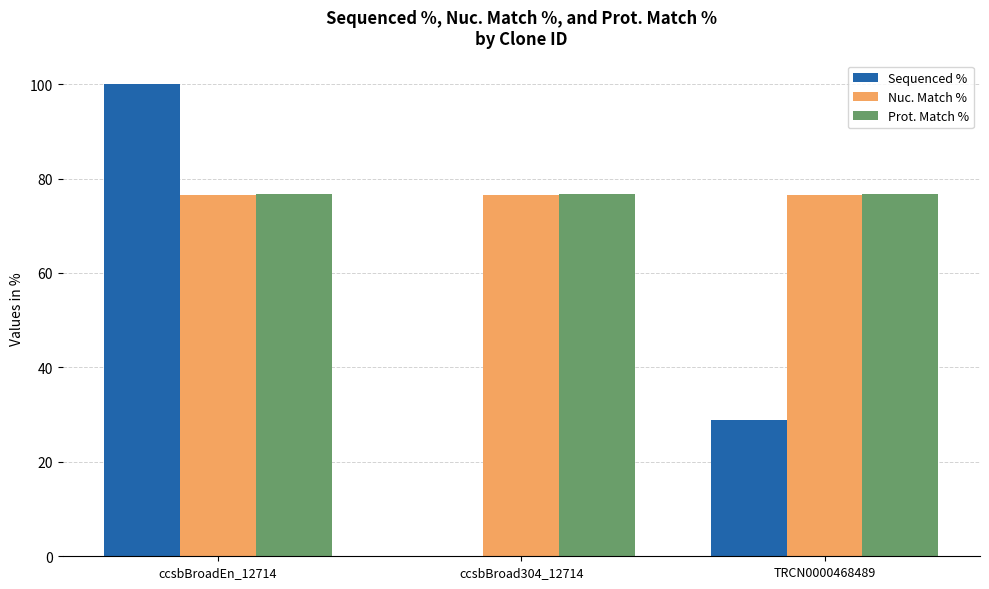

Which series has the largest range (max minus min)?

Sequenced %